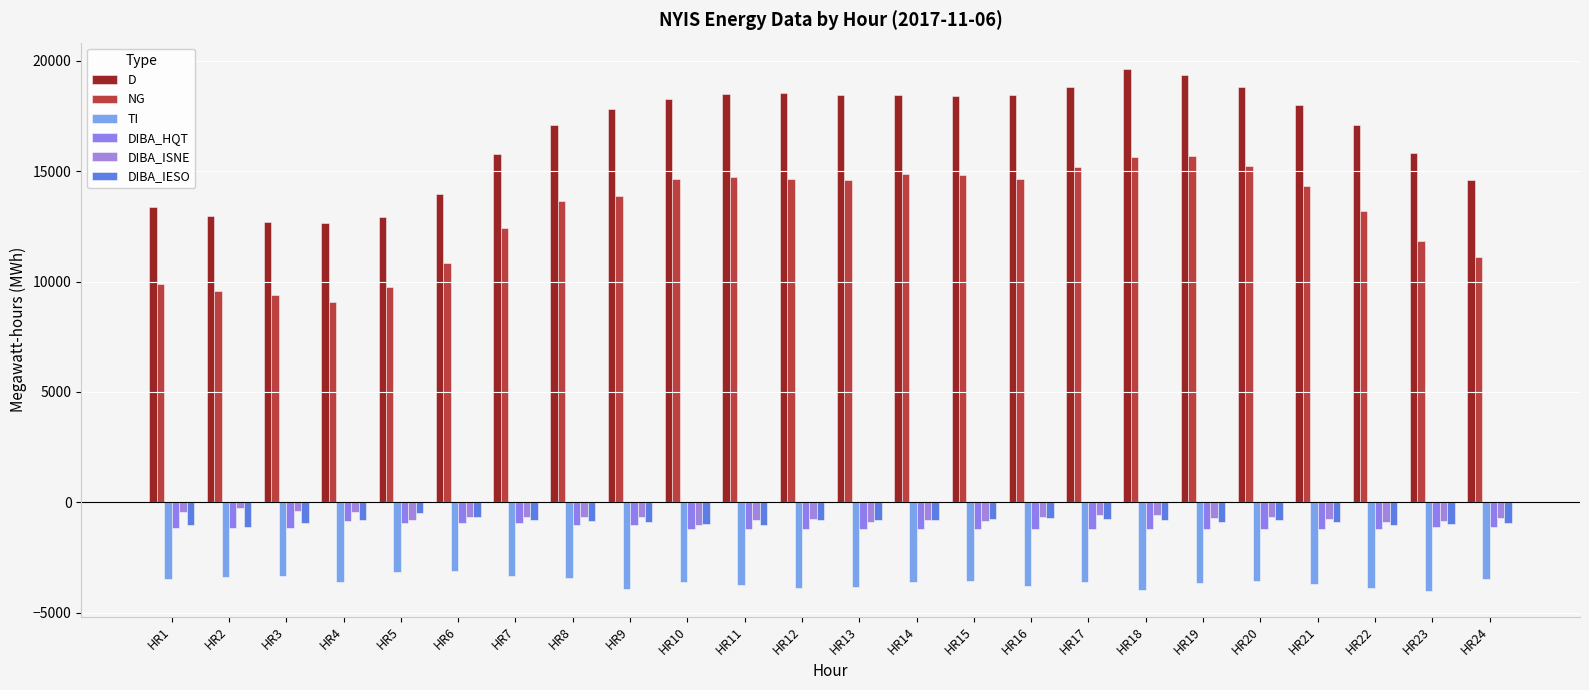

The NG series shows 9578 at HR2. True or false?

True